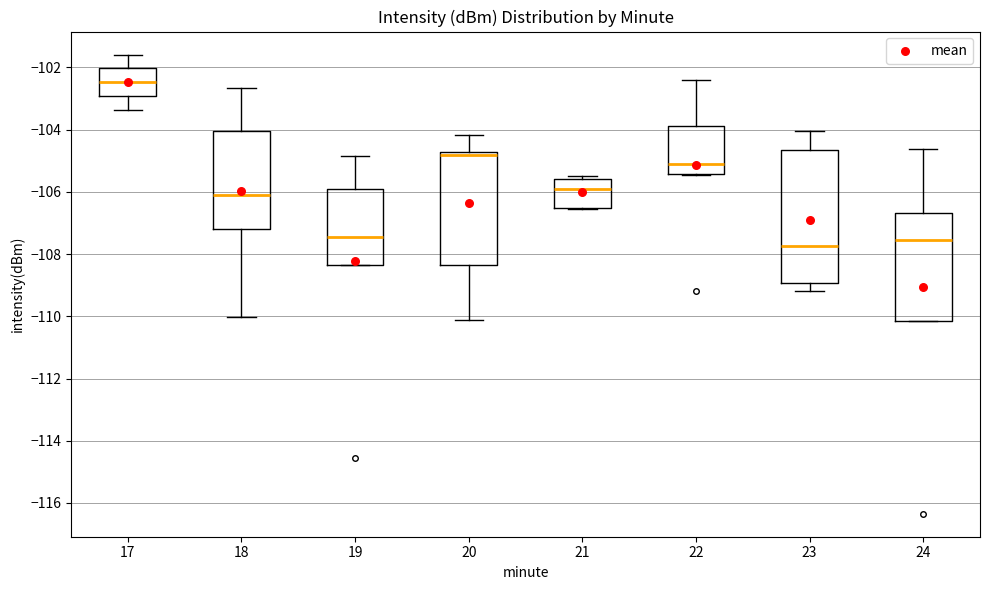

Where does the median line of the box at x = 19 sit on the y-axis? The values are not printed on the chart, so give them approximately, as read against the axis.

-107.4